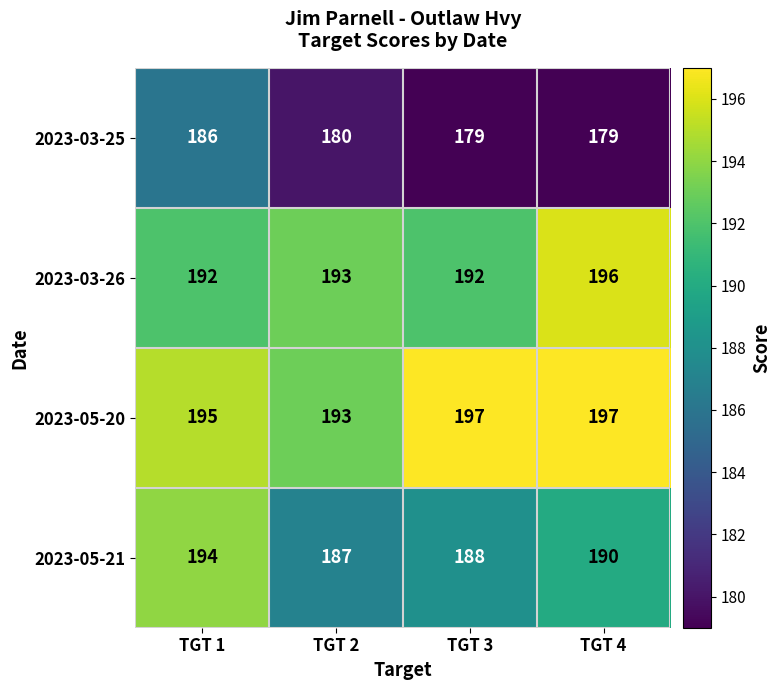

Read the 2023-05-20 value at TGT 2.

193